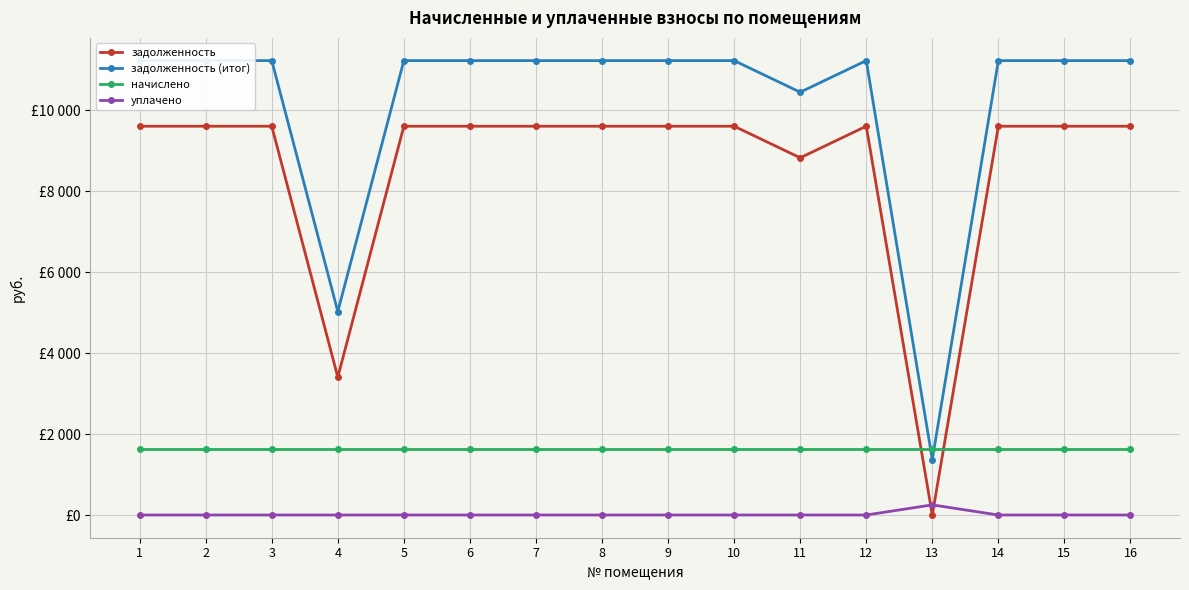

Which series has the largest range (max minus min)?

задолженность (итог)